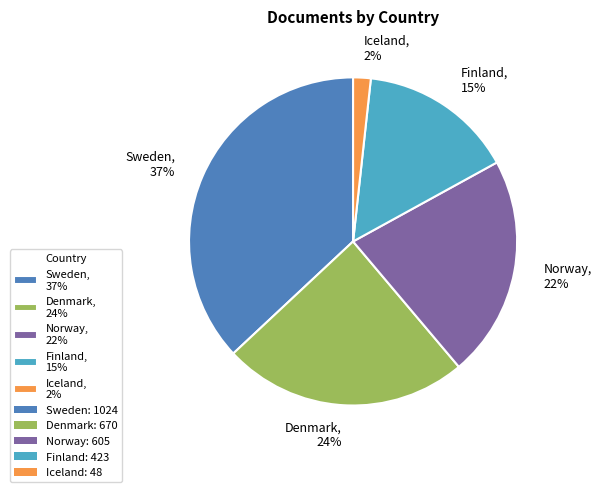

To the nearest percent, what is the difference between the largest and smallest slice percentages?

35%